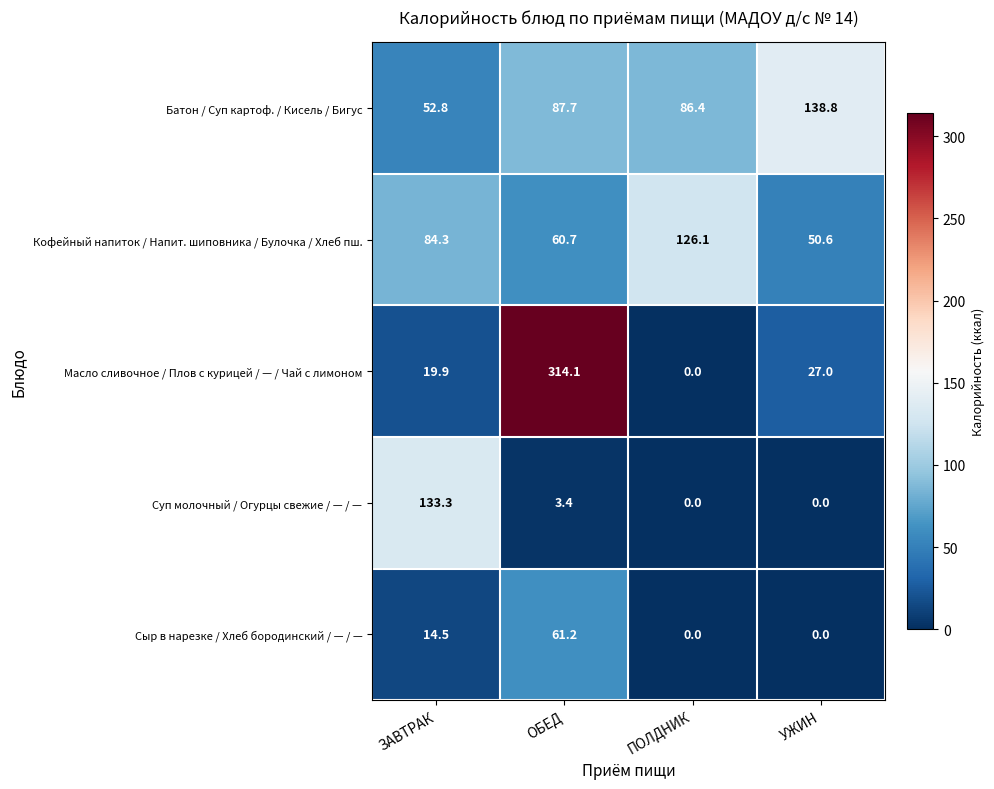

True or false: Масло сливочное / Плов с курицей / — / Чай с лимоном has a value of -103.5 at ПОЛДНИК.

False